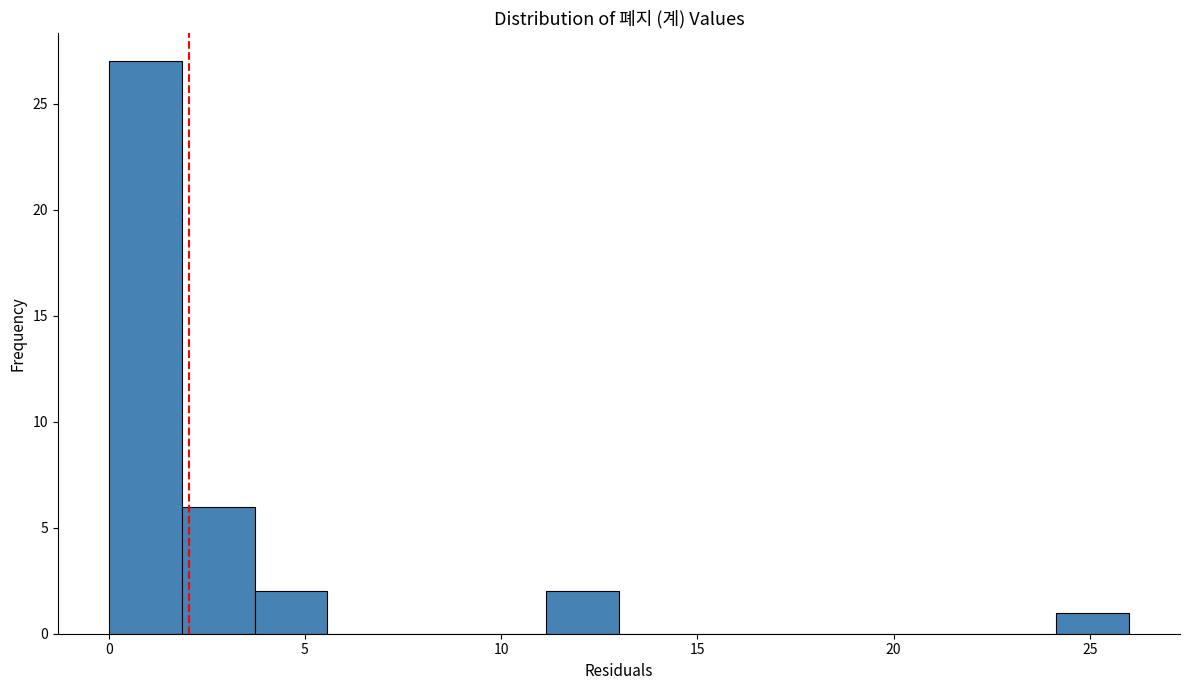

Around what value on the x-axis is the tallest bar? Give the approximate position of its centre, as read against the axis.

1.0